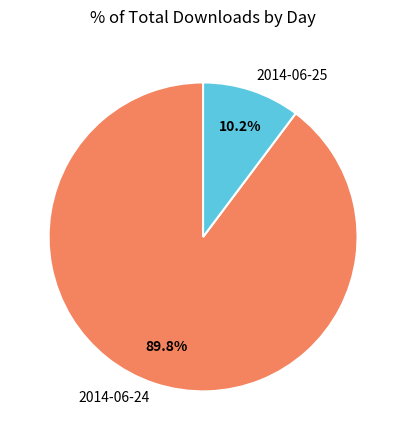

What portion of the pie excludes 2014-06-25?

89.8%